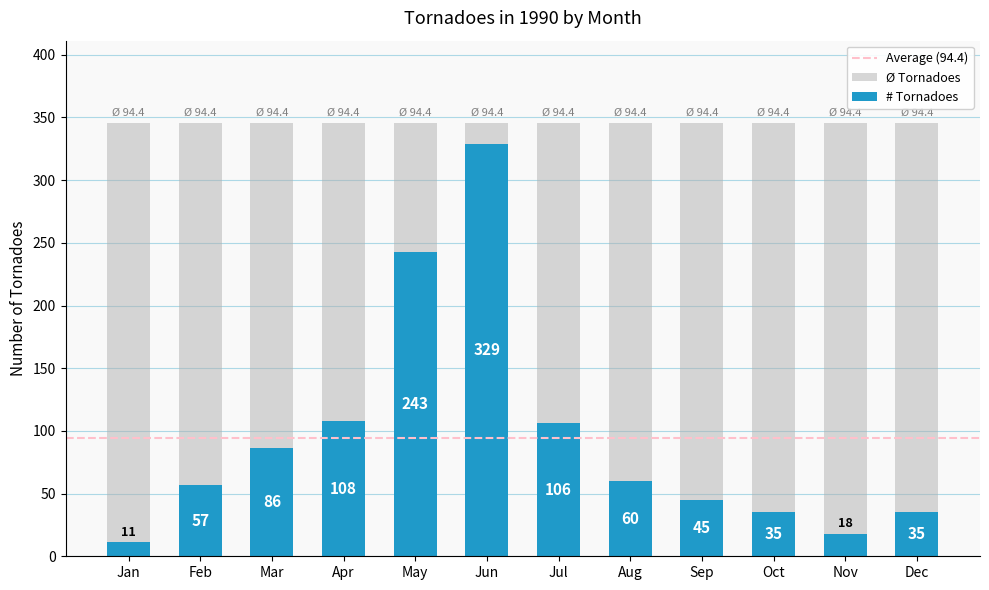

How many bars are there in total?

12